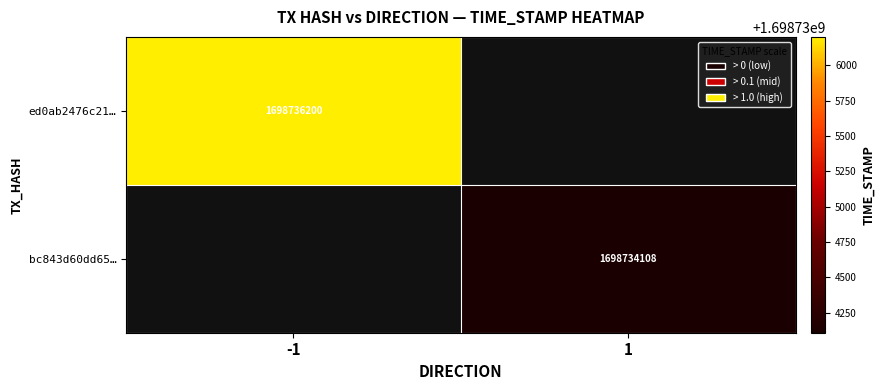

The bc843d60dd65… series shows 1698734108 at 1. True or false?

True